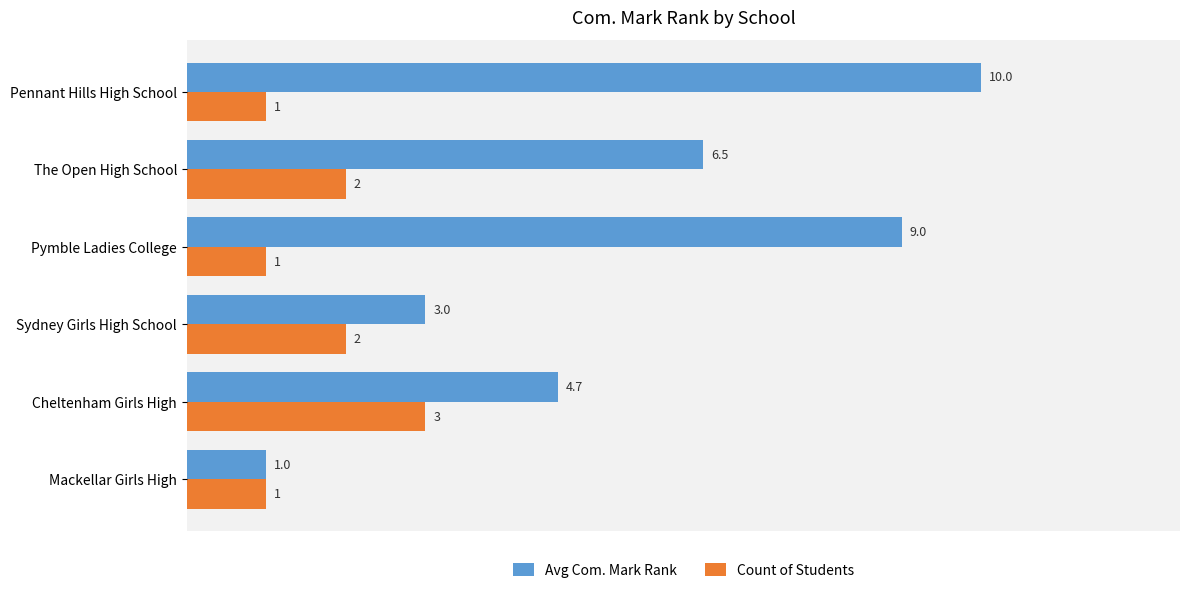

The value of Avg Com. Mark Rank at Pymble Ladies College is 2.1. True or false?

False